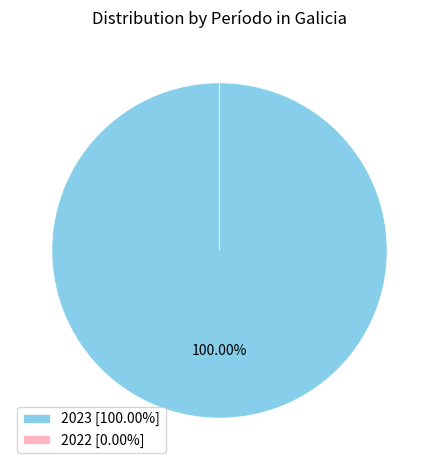

What is the majority slice?

2023